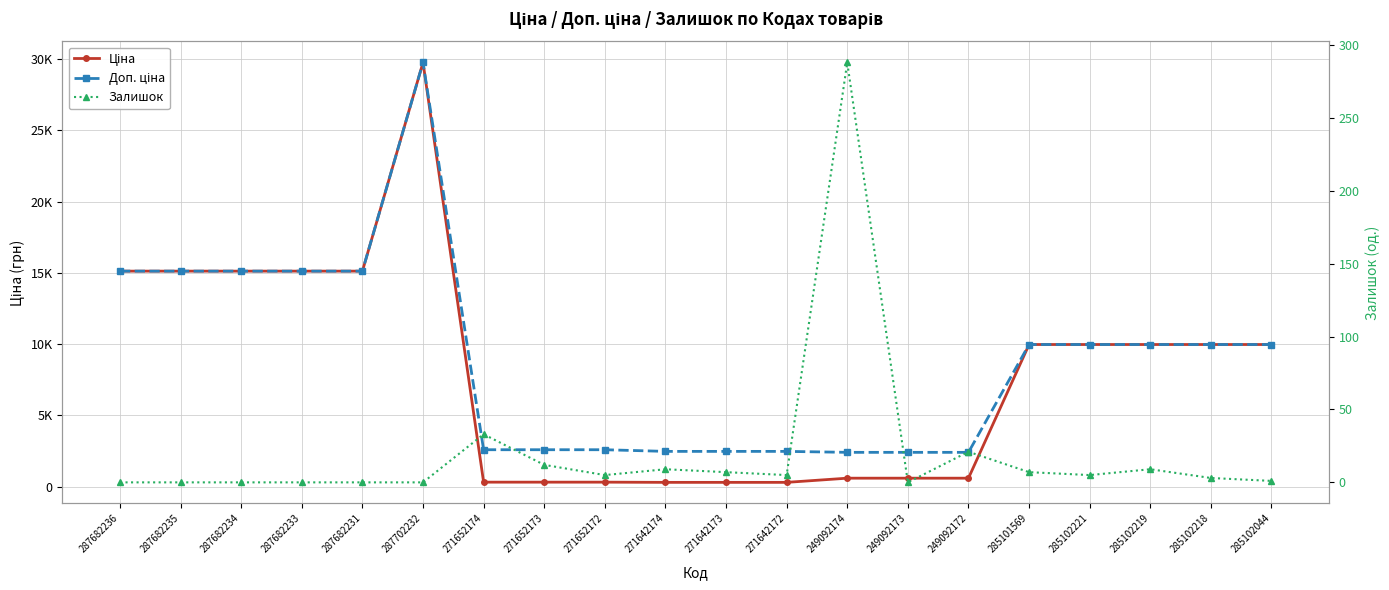

List the labels in order of Ціна value, largest first.

287702232, 287682236, 287682235, 287682234, 287682233, 287682231, 285101569, 285102221, 285102219, 285102218, 285102044, 249092174, 249092173, 249092172, 271652174, 271652173, 271652172, 271642174, 271642173, 271642172